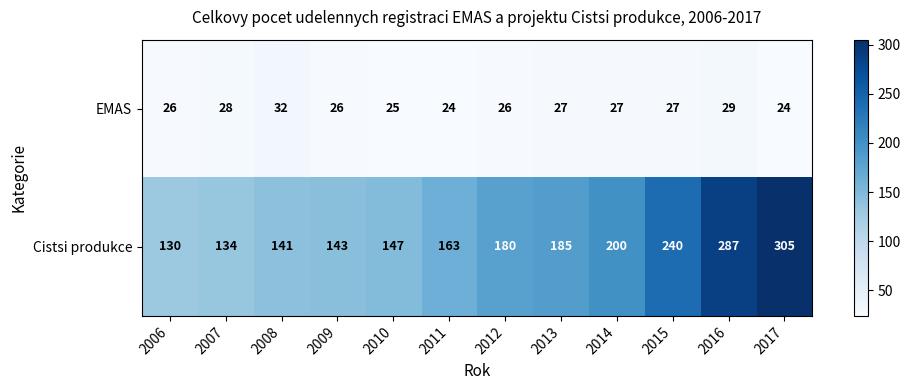

What is the sum of all EMAS values?

321